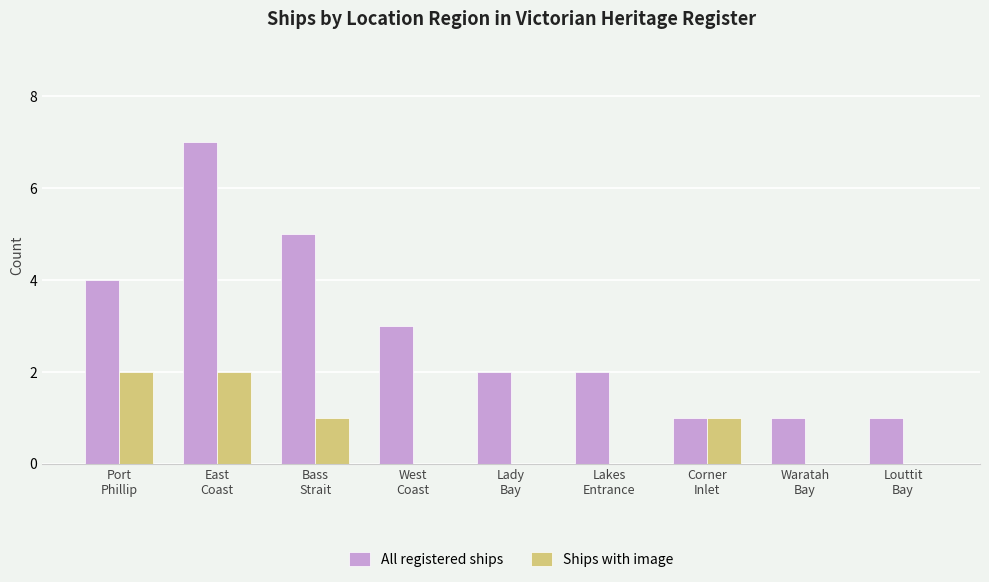

Which series has the largest total across all categories?

All registered ships